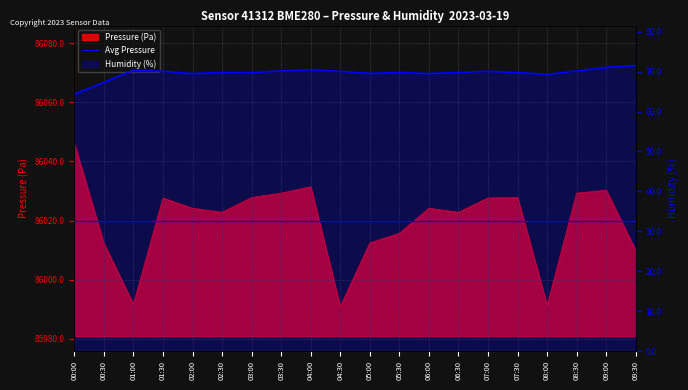

Is the value of Pressure (Pa) at 07:30 greater than the value of Humidity (%) at 04:30?

Yes